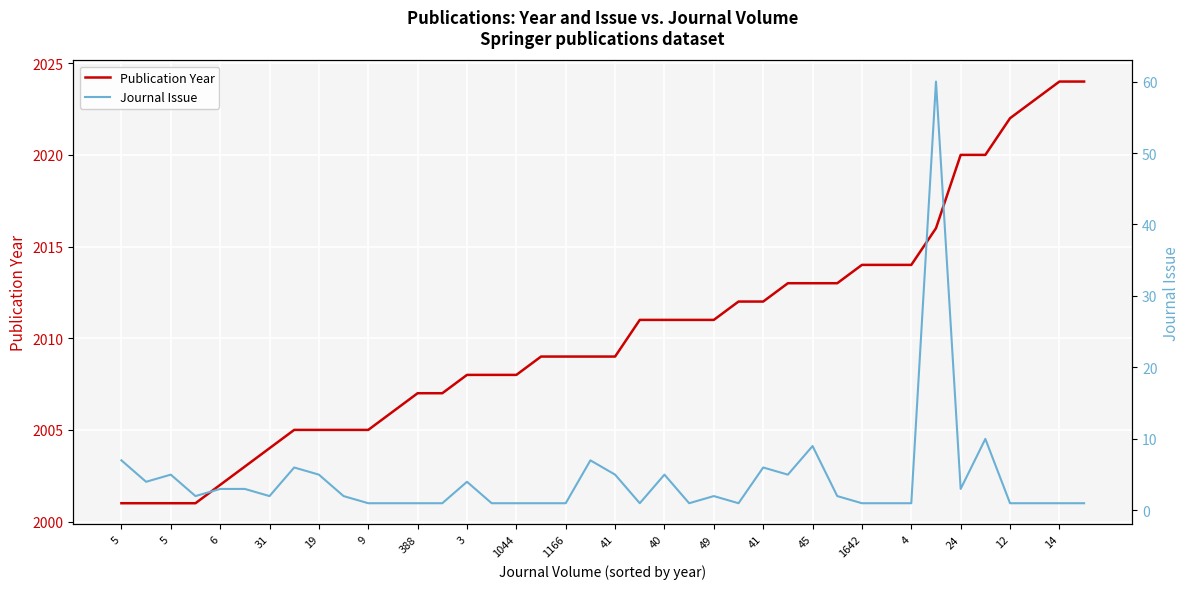

Count the number of data series in this chart.

2